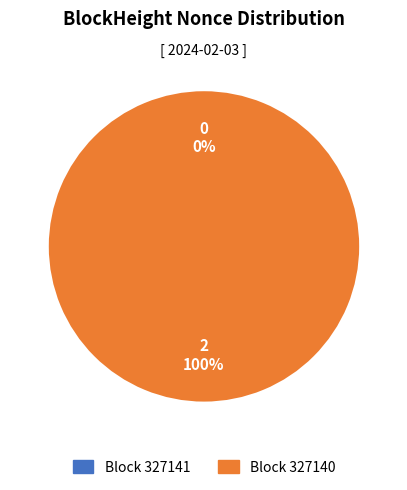

Which category has the biggest portion of the pie?

327140